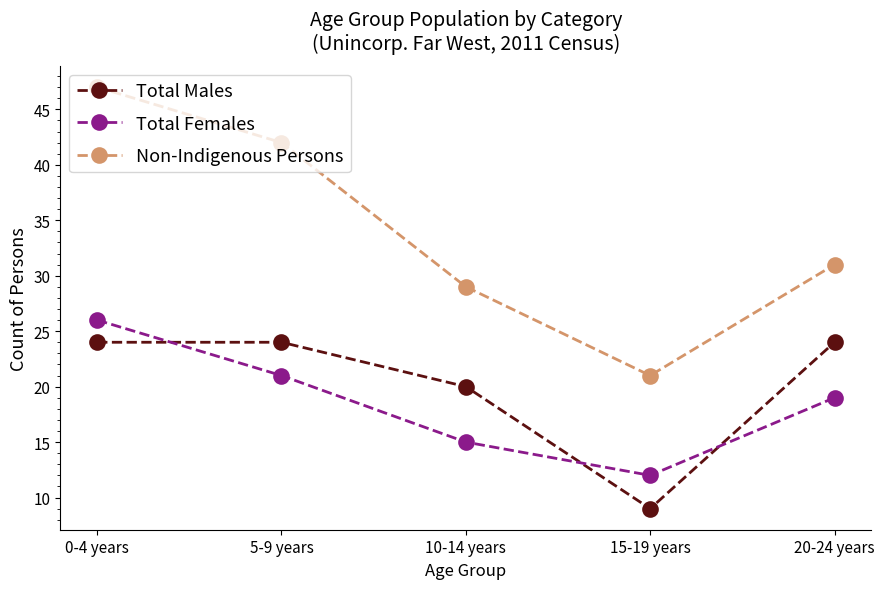

What is the minimum value for Total Females?

12